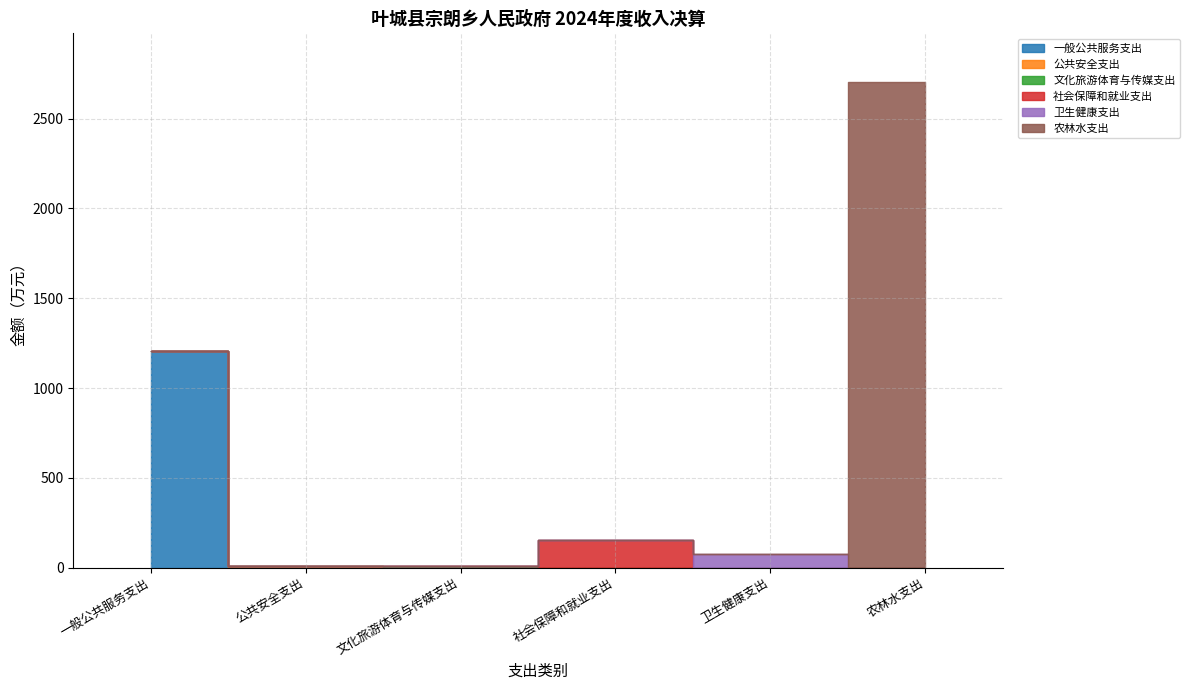

Does the chart display data point markers on the line(s)?

No